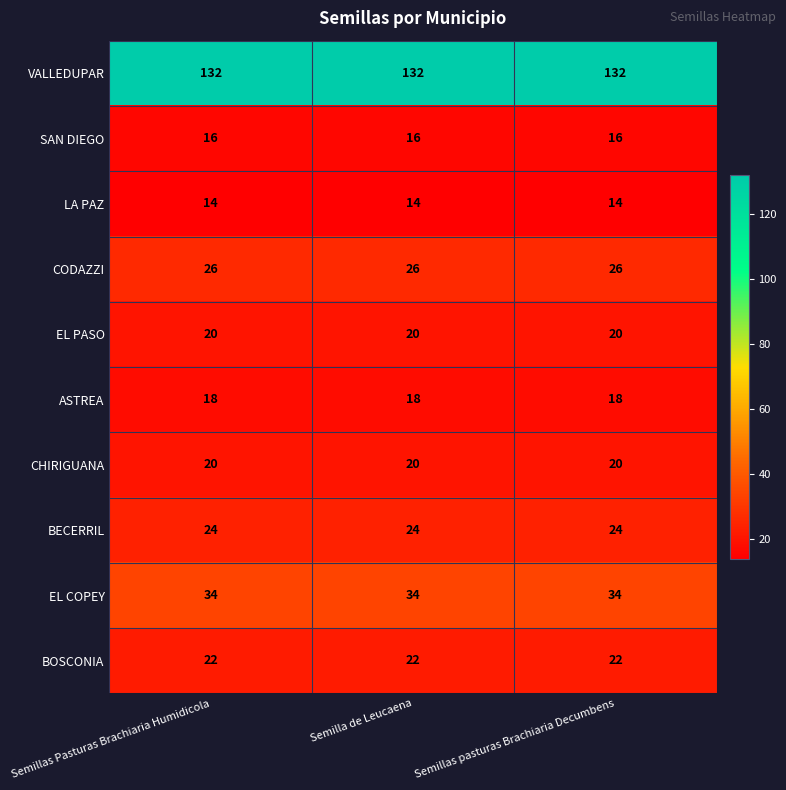

What is the greatest value displayed?

132